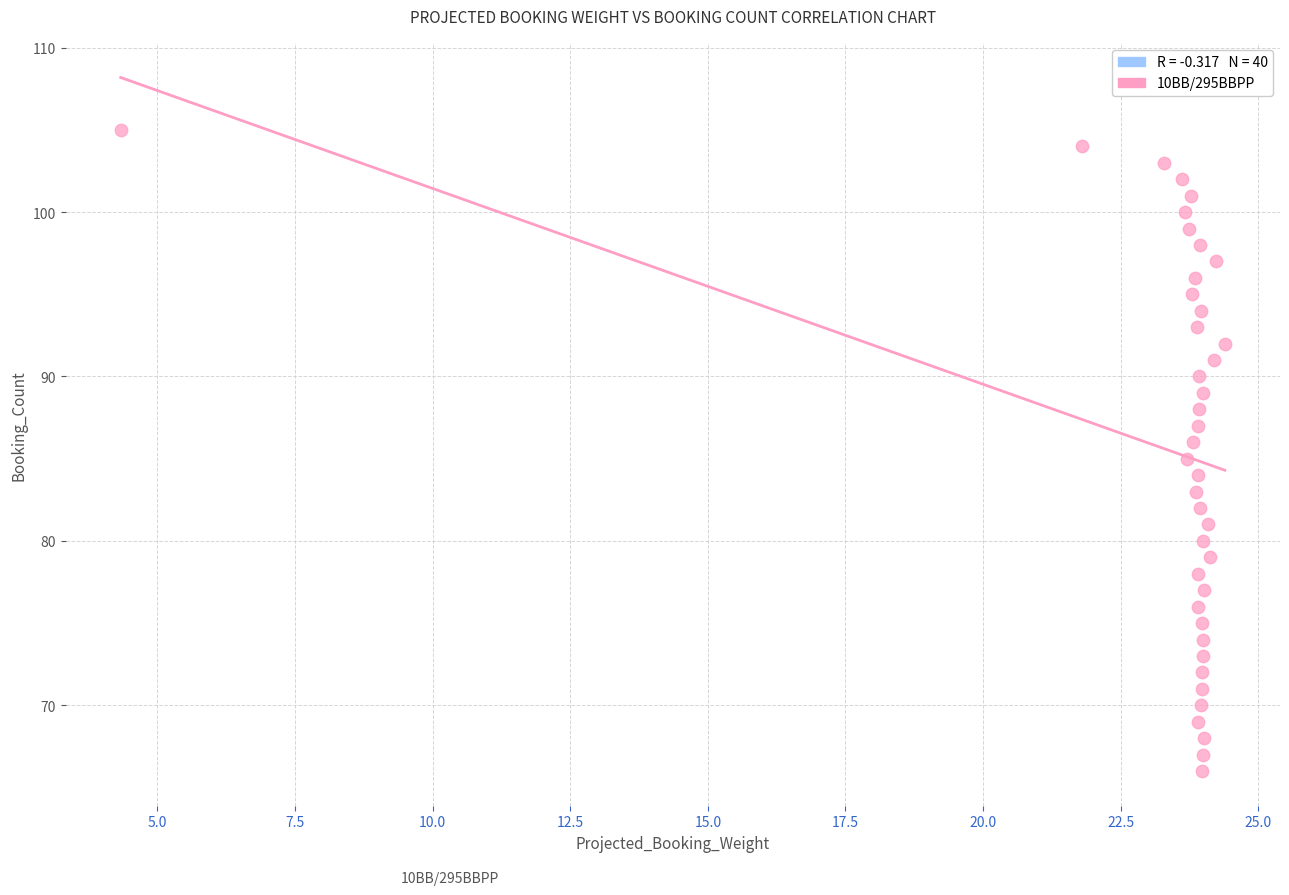

What is the range of Y values (max minus min)?

39